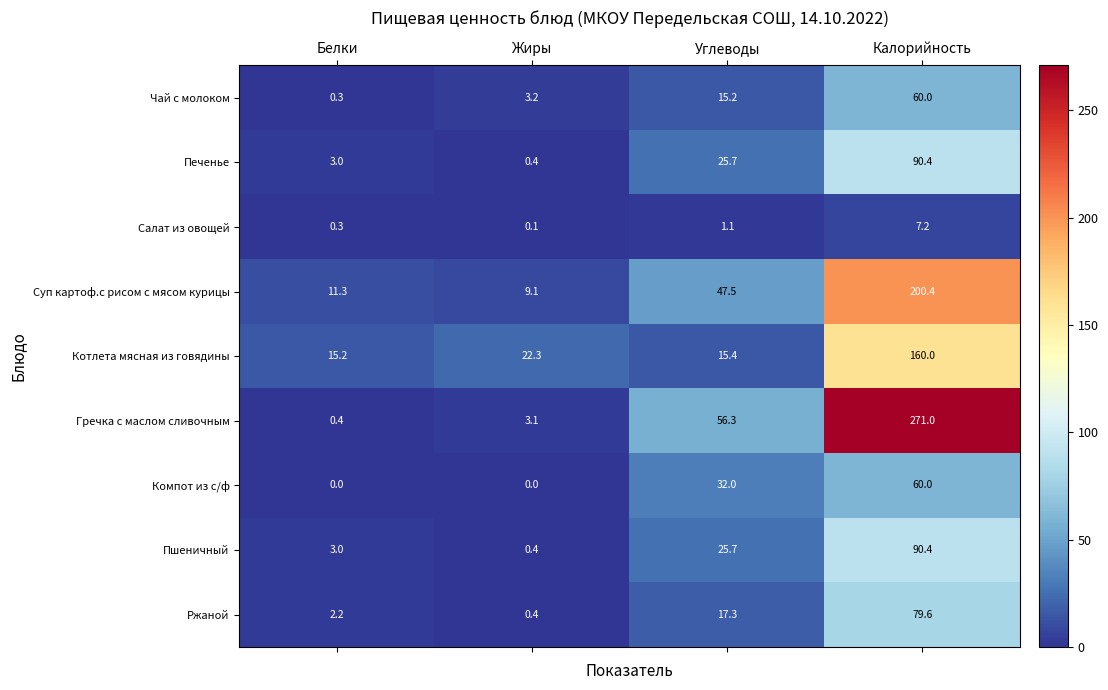

The value of Суп картоф.с рисом с мясом курицы at Калорийность is 200.4. True or false?

True